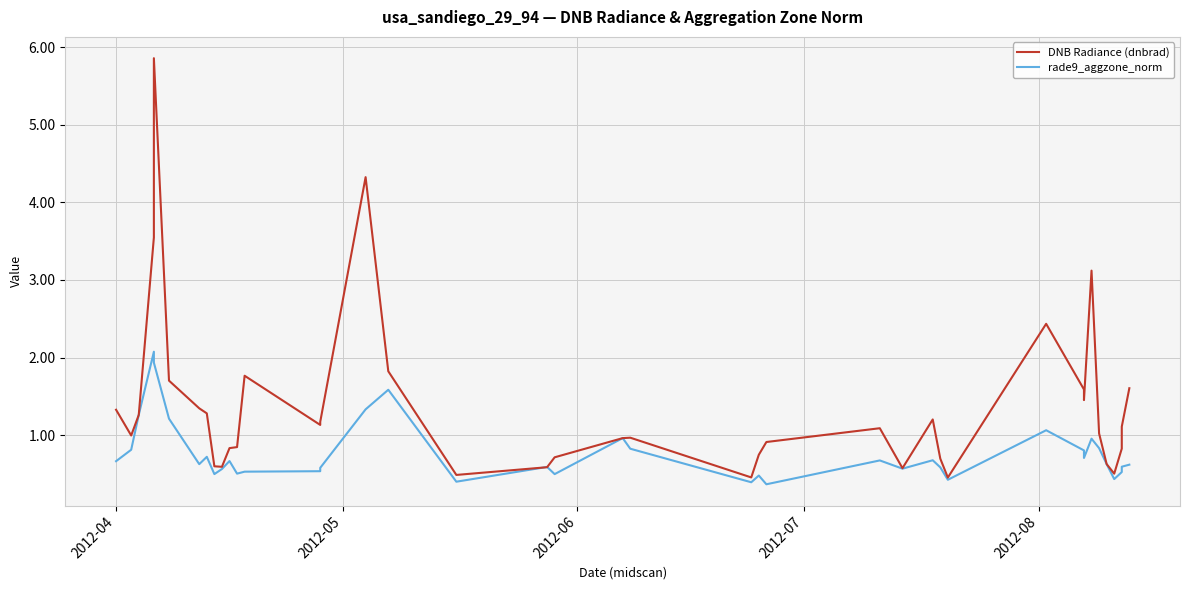

What is the sum of all DNB Radiance (dnbrad) values?

54.5